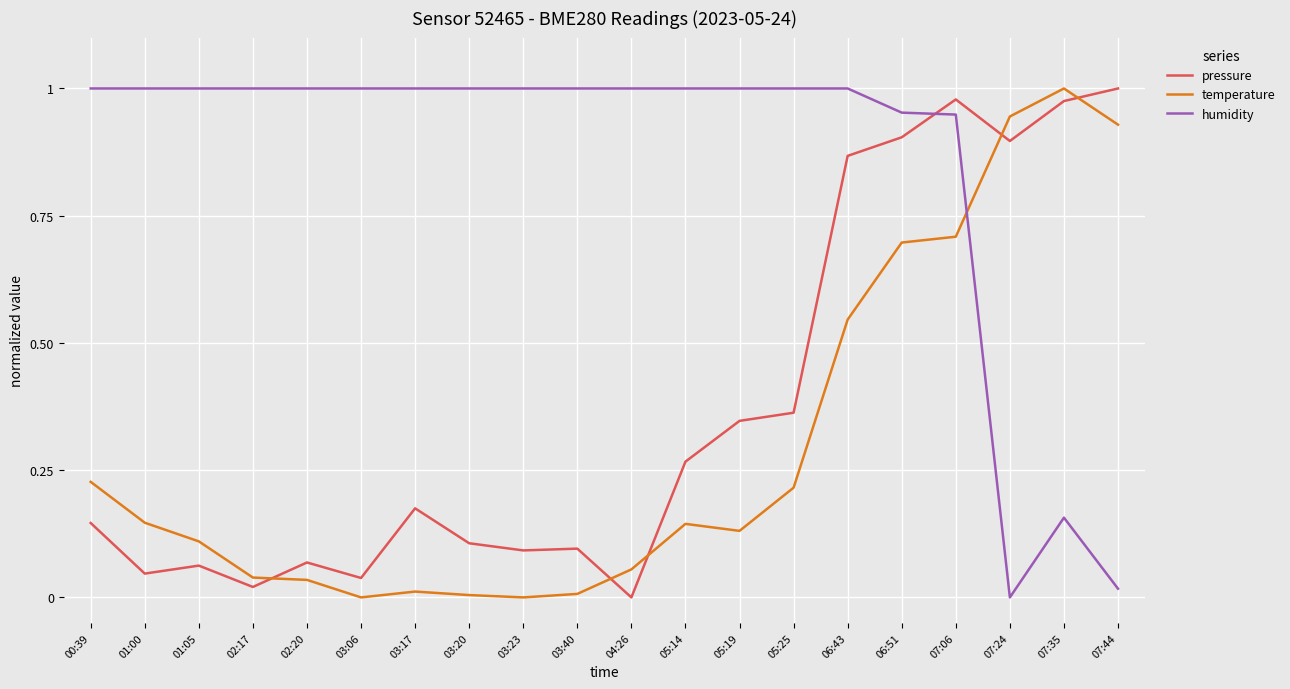

What position from the left is 06:43?

15